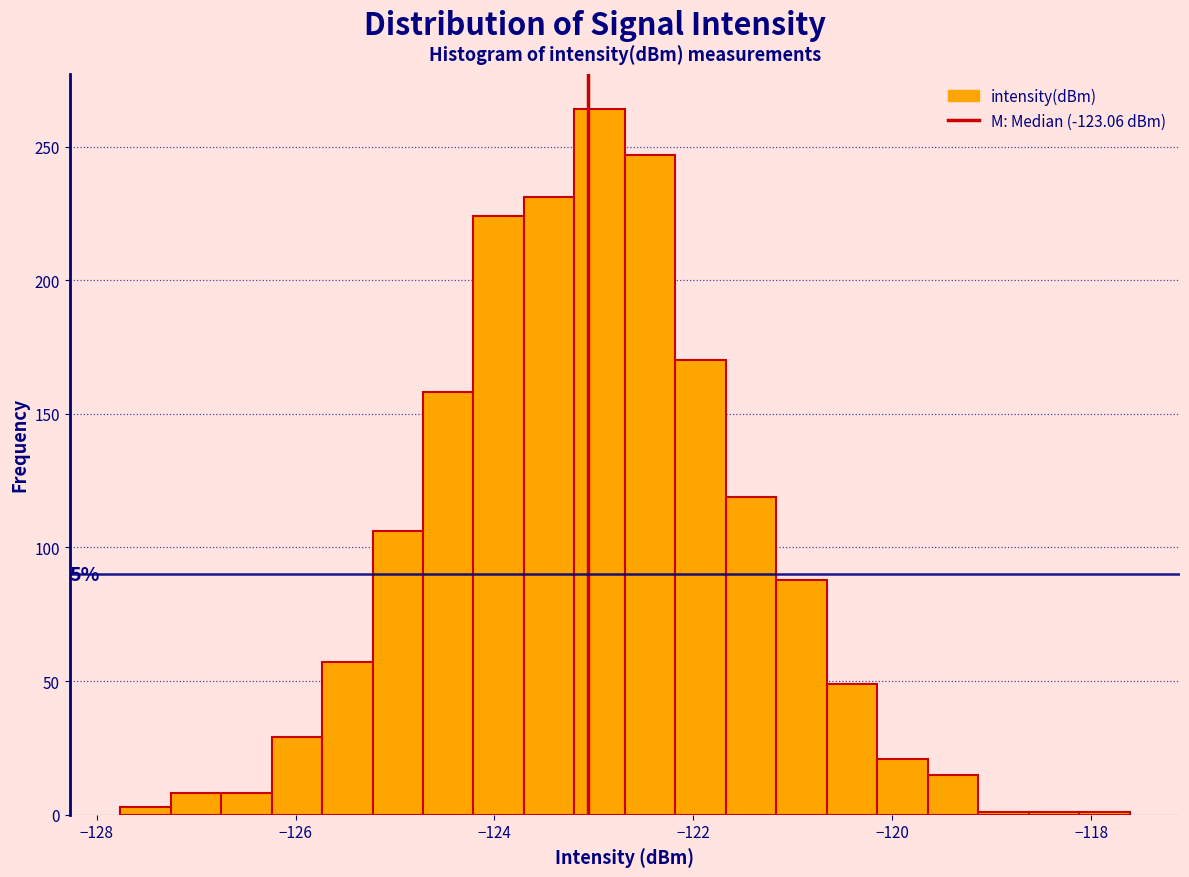

Around what value on the x-axis is the tallest bar? Give the approximate position of its centre, as read against the axis.

-123.0